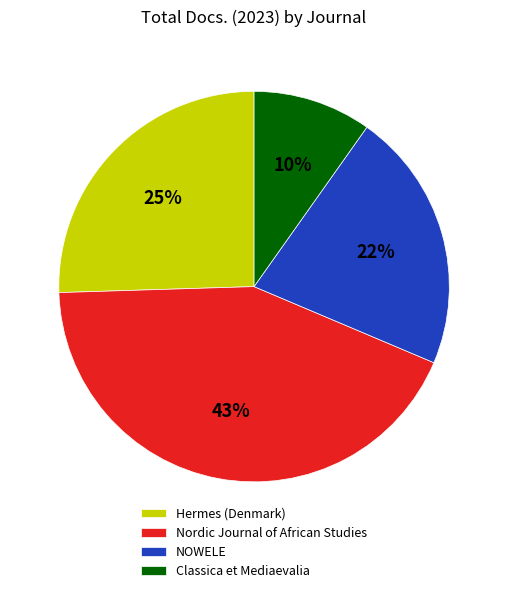

True or false: Nordic Journal of African Studies accounts for 38% of the total.

False